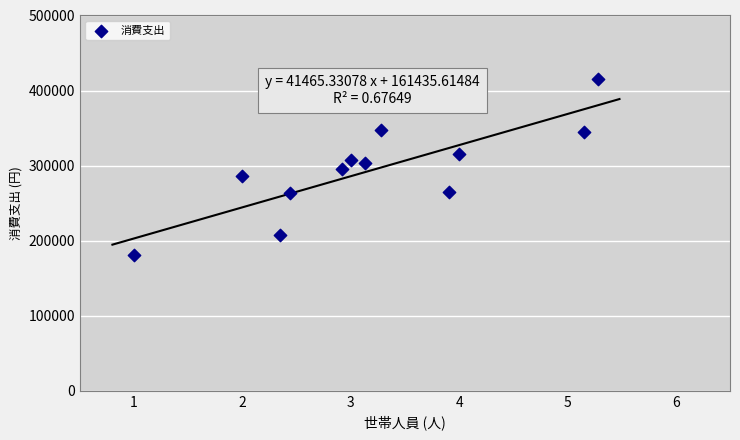

What is the range of Y values (max minus min)?

235648